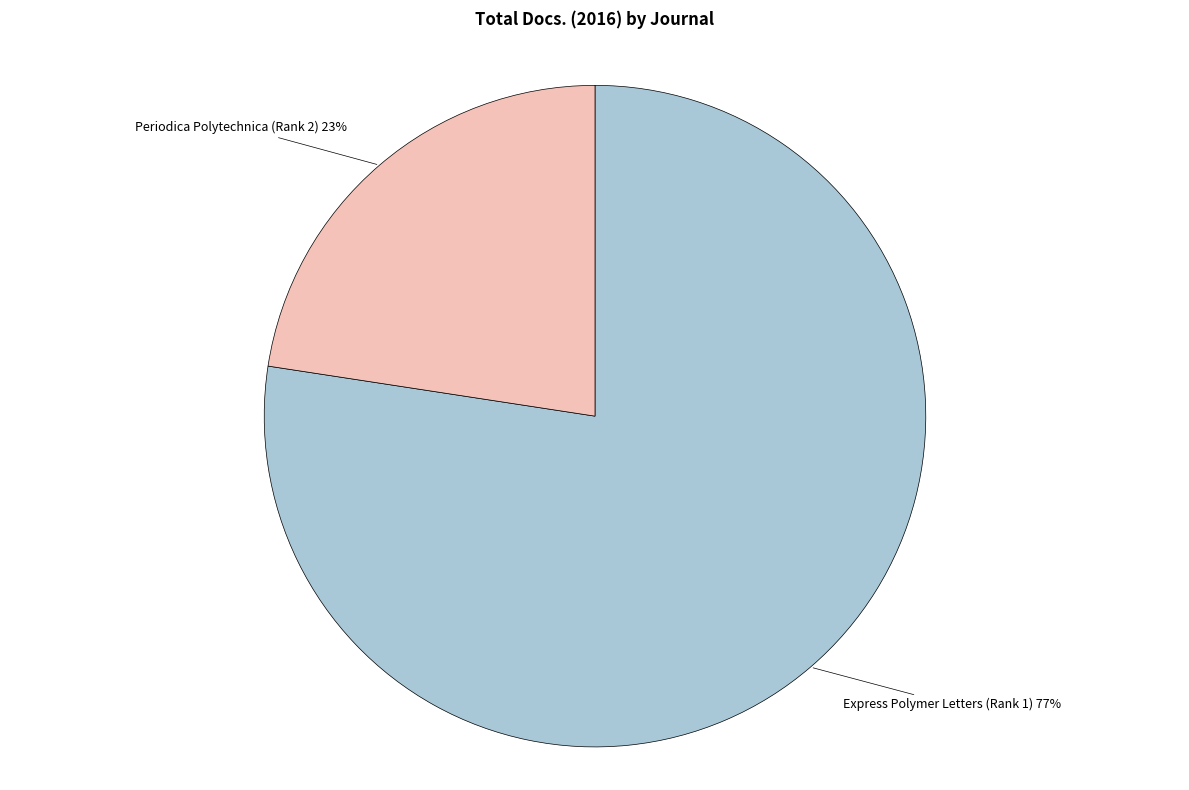

What percentage is the Express Polymer Letters (Rank 1) slice, to the nearest percent?

77%